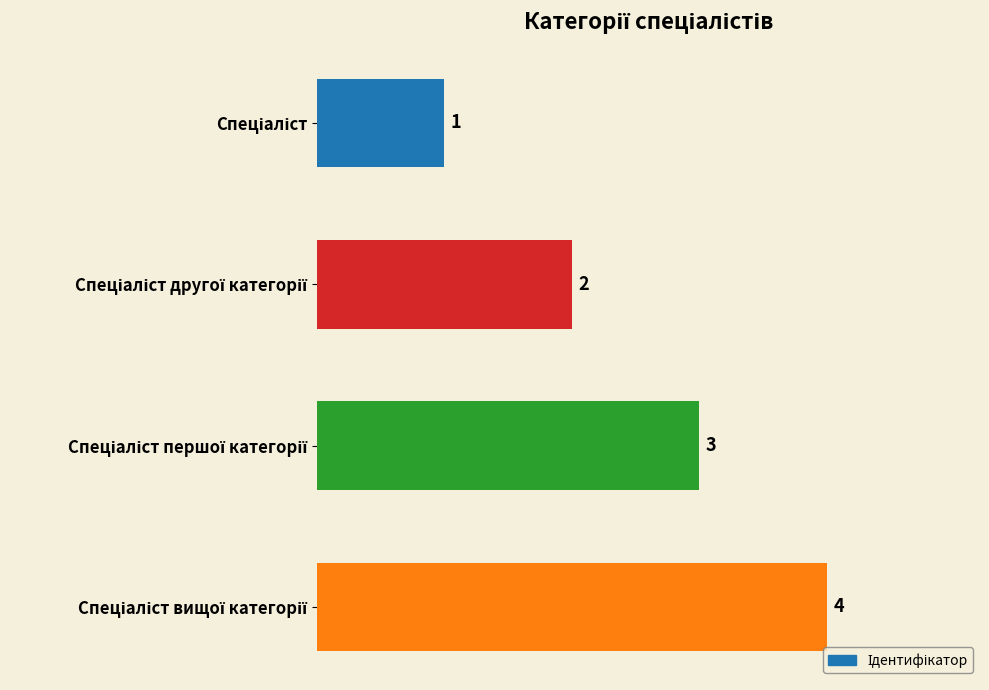

How many values are below 3?

2